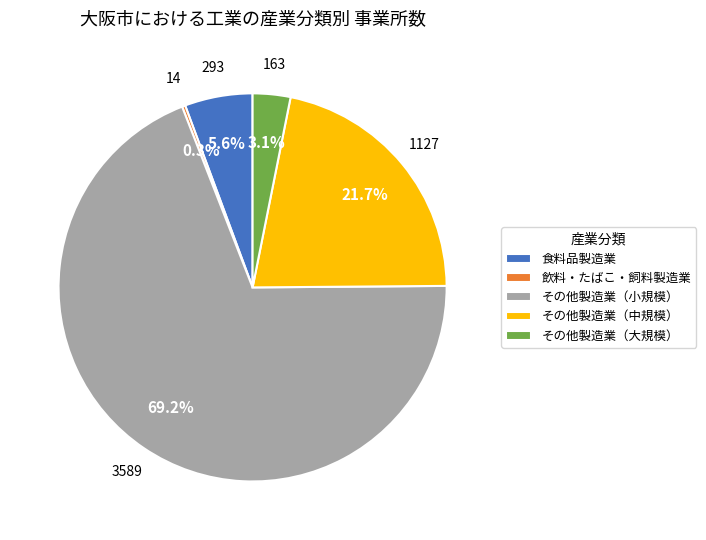

What is the largest slice in the pie chart?

その他製造業（小規模）